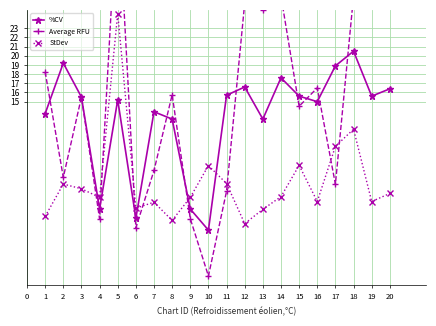

True or false: %CV has more than 1 interior local peaks.

True